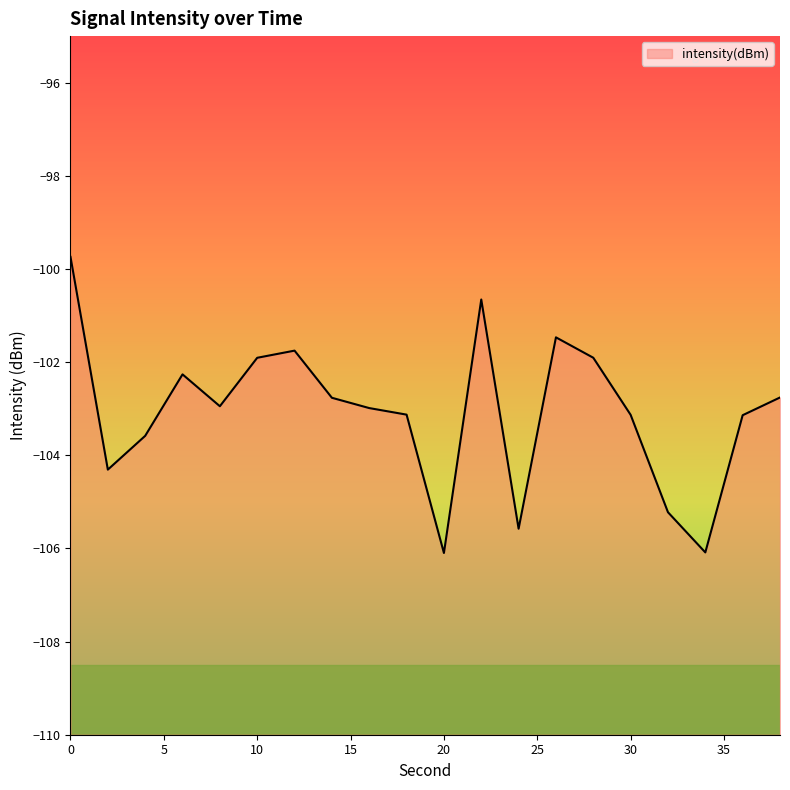

Rank the categories by value from highest to lowest.

0, 22, 26, 12, 28, 10, 6, 38, 14, 8, 16, 18, 30, 36, 4, 2, 32, 24, 34, 20